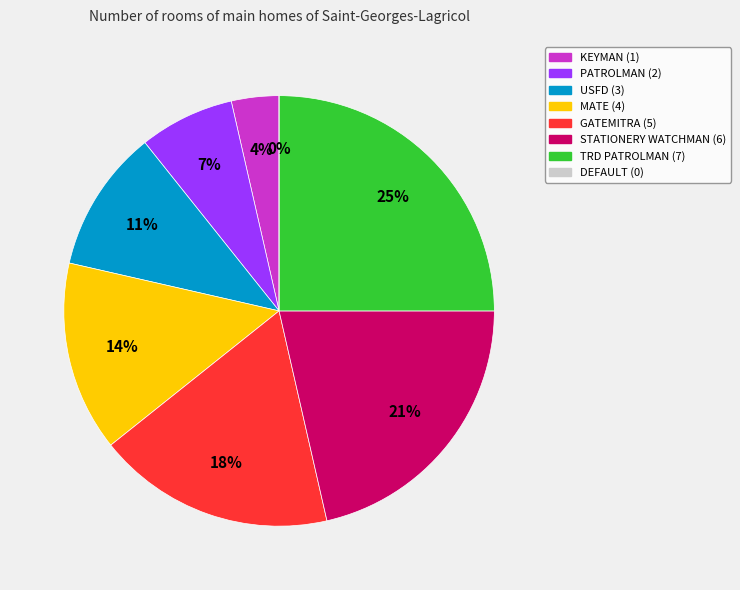

How many segments does this pie chart have?

8